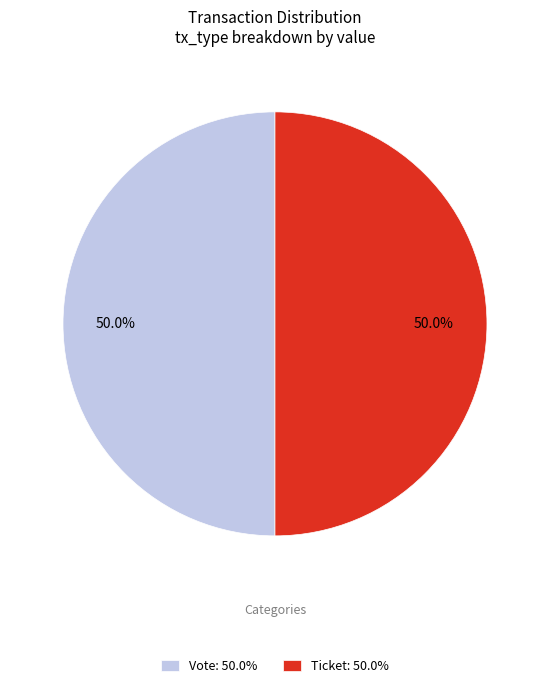

What is the ratio of the value at Vote: 50.0% to the value at Ticket: 50.0%?

1.0